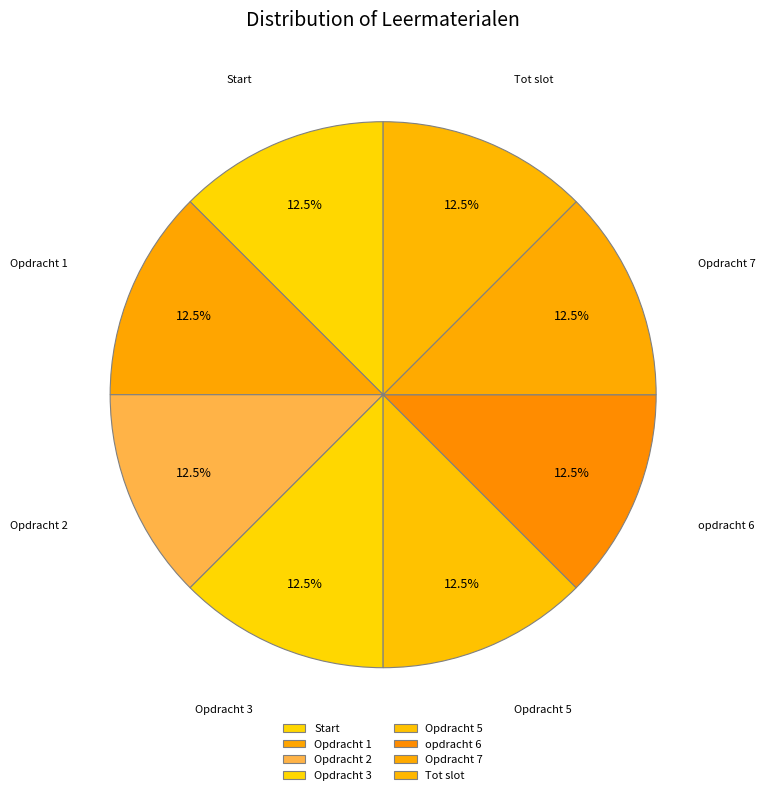

Is Opdracht 7 the majority of the pie?

No